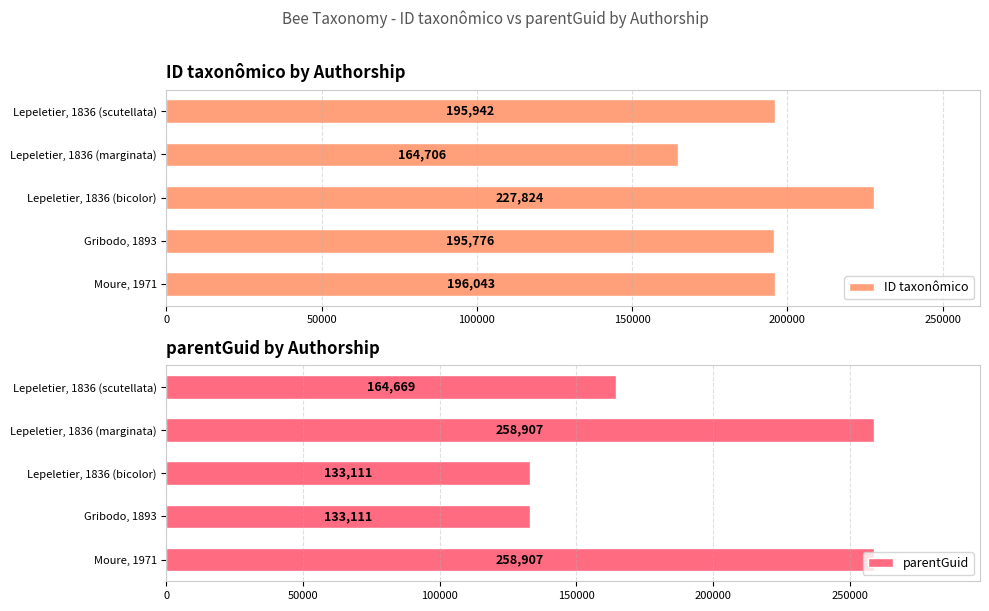

What is the lowest value of the ID taxonômico series?

164706